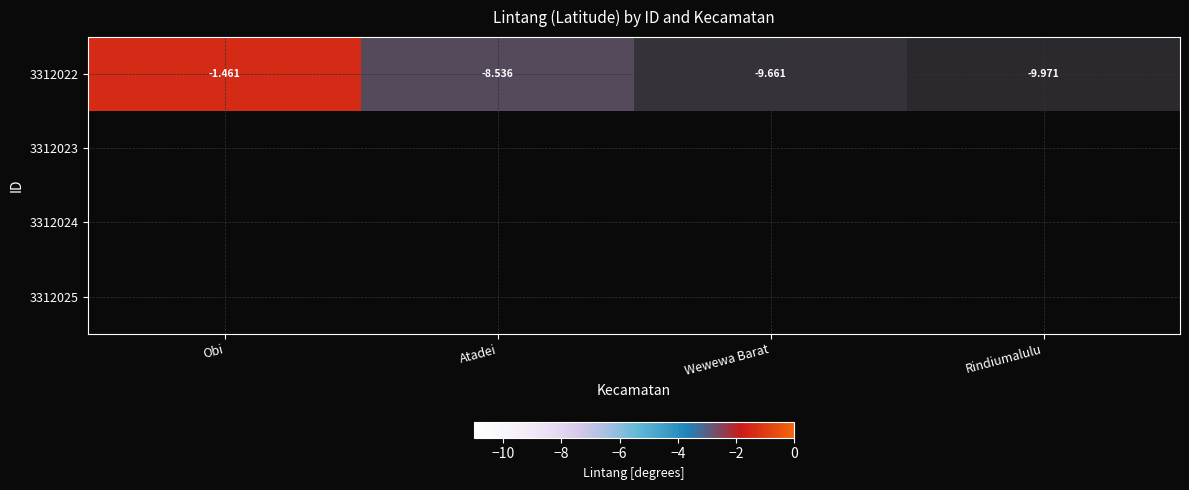

Between Wewewa Barat and Atadei, which is larger?

Atadei